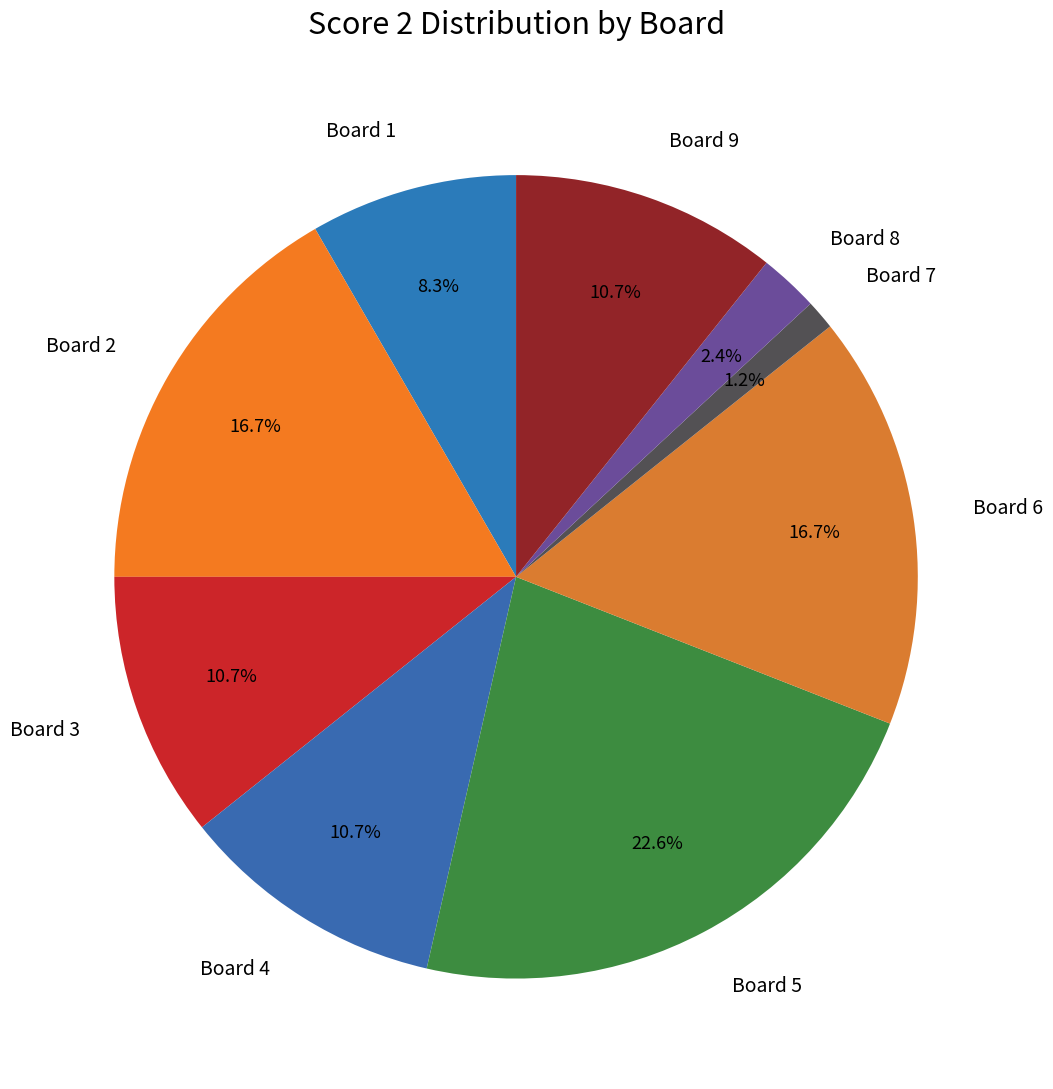

Approximately how many times larger is the value at Board 1 compared to Board 8?

3.5